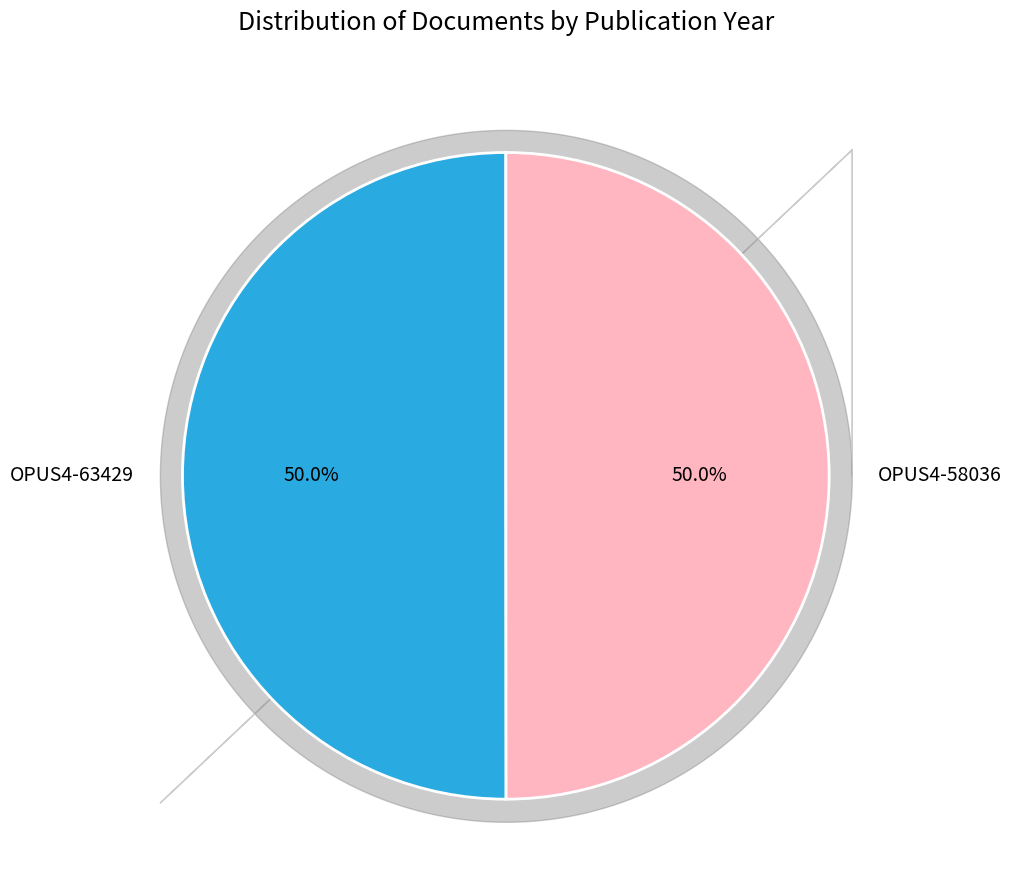

Is it true that OPUS4-63429 is 50% of the pie?

True